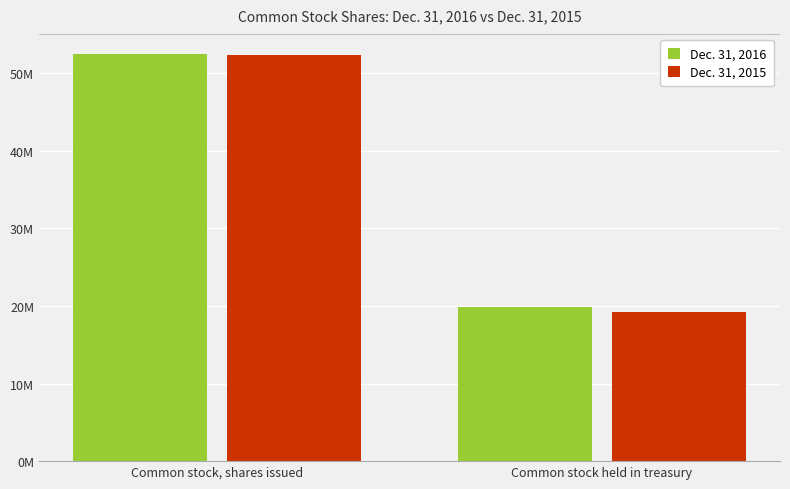

What is the value of the Dec. 31, 2015 bar at the 1st from the left?

52300885